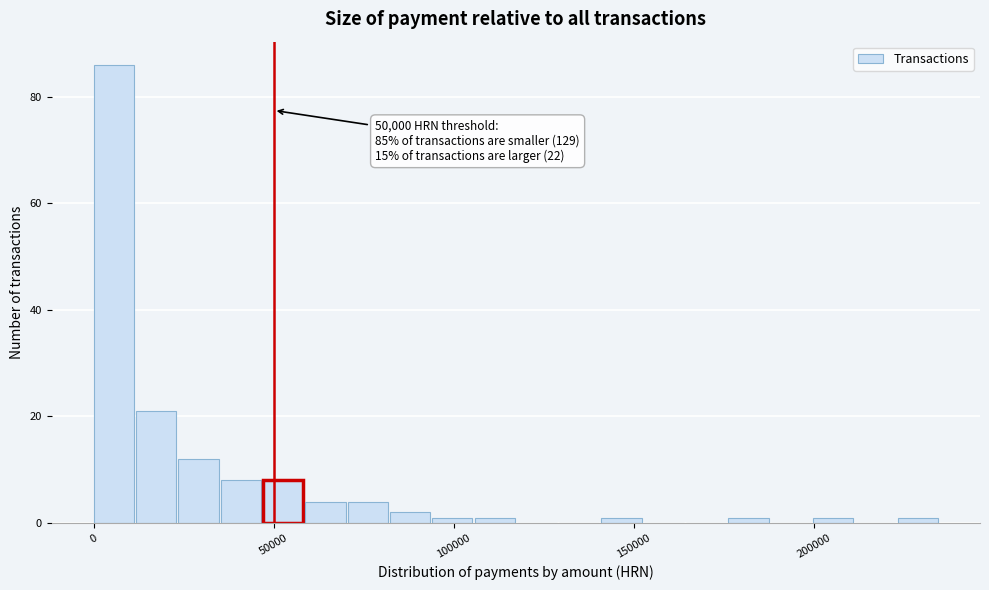

Around what value on the x-axis is the tallest bar? Give the approximate position of its centre, as read against the axis.

5000